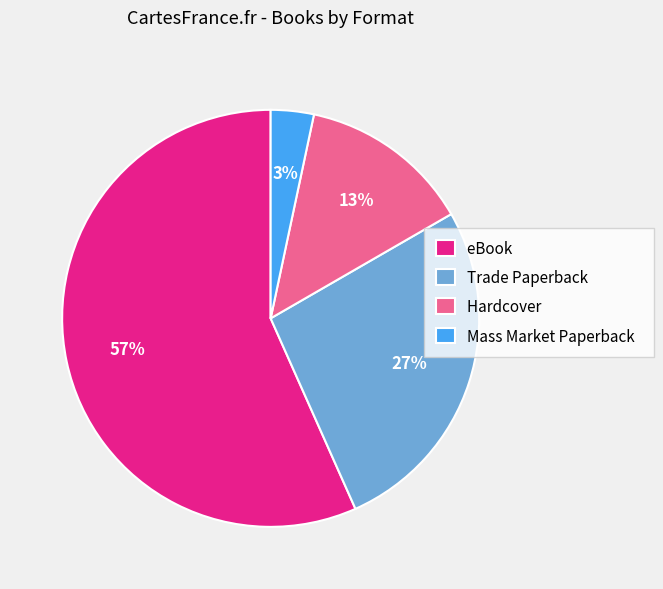

What is the smallest slice in the pie chart?

Mass Market Paperback